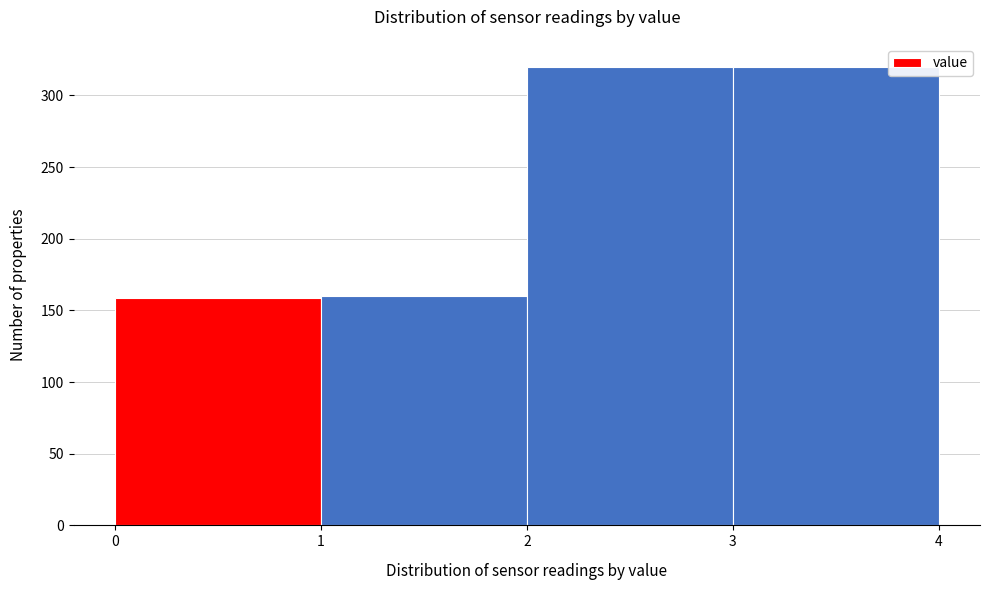

Reading left to right, transcribe this chart: for each bar, give the range it covers on the x-axis and its height. The values are not printed on the chart, so give them approximately, as read against the axis.

0 to 1: 160
1 to 2: 160
2 to 3: 320
3 to 4: 320